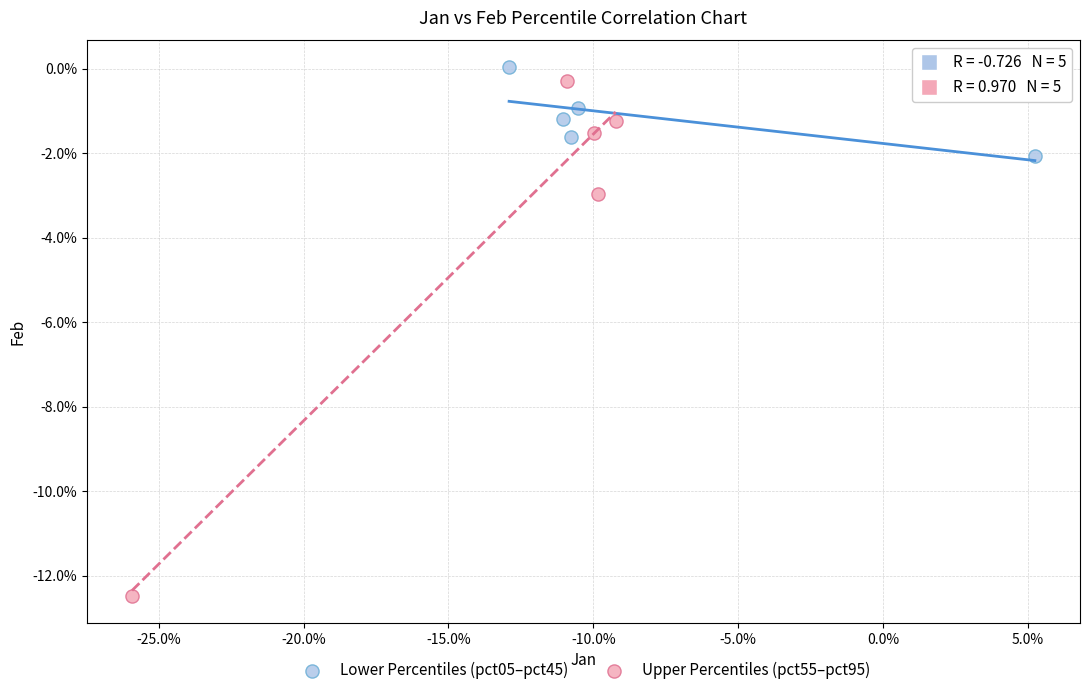

Which series has the largest Y range (max minus min)?

Upper Percentiles (pct55–pct95)